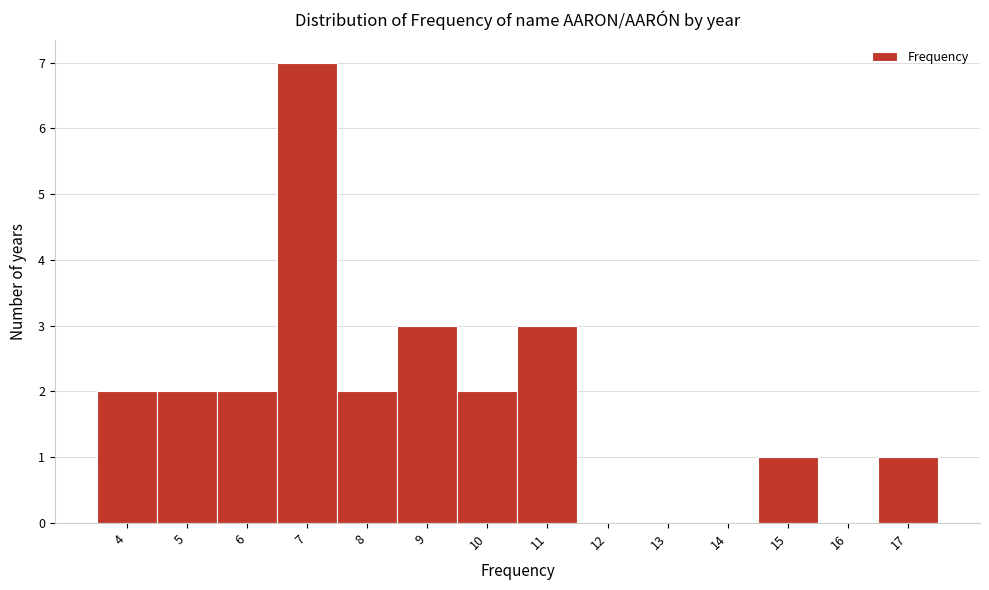

Which range on the x-axis has the tallest bar?

6.5 to 7.5